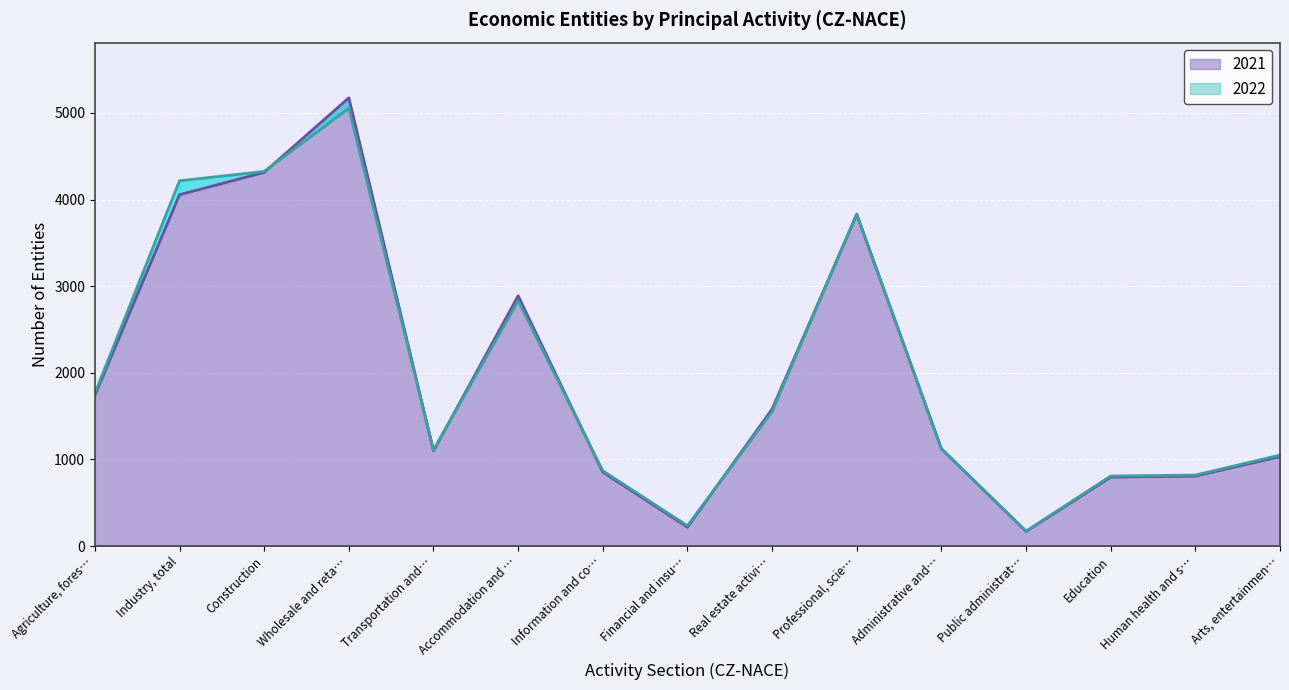

What is the highest value of the 2021 series?

5175